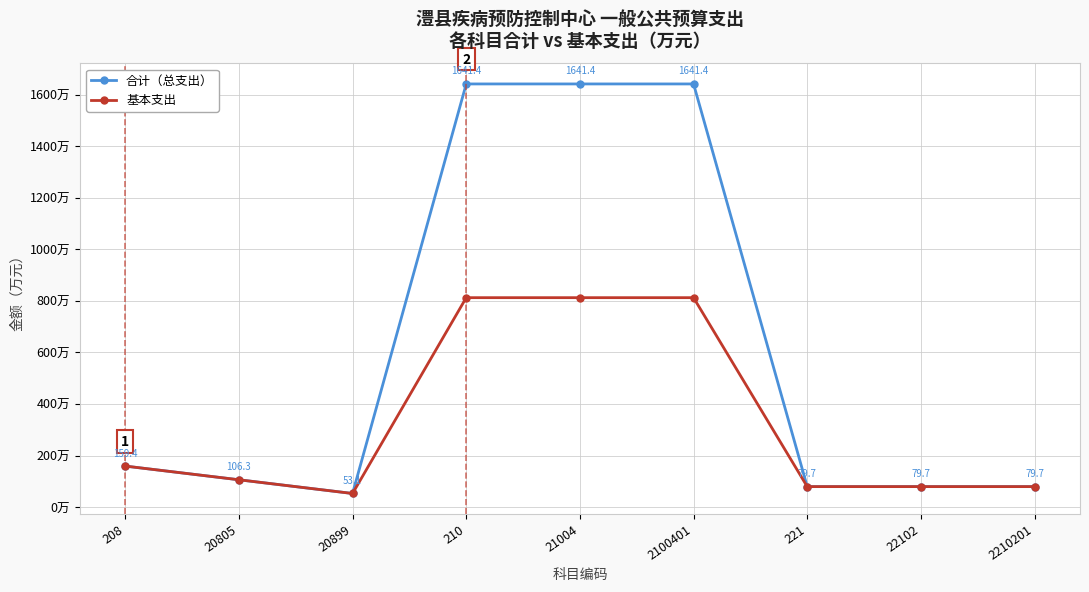

Is the value of 基本支出 at 210 greater than the value of 合计（总支出） at 20899?

Yes